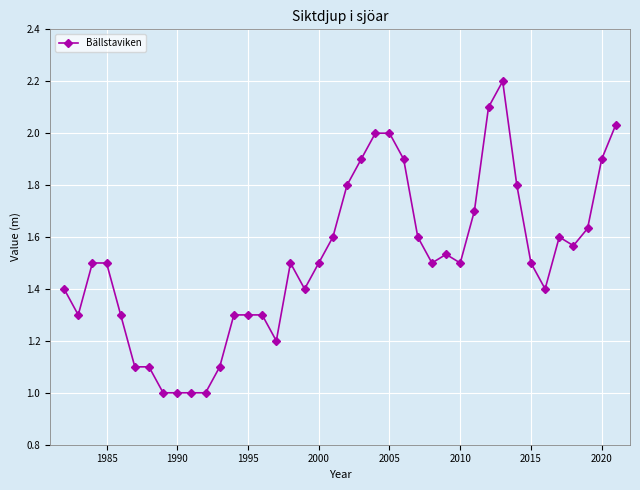

True or false: the data has more than 2 interior local peaks.

True